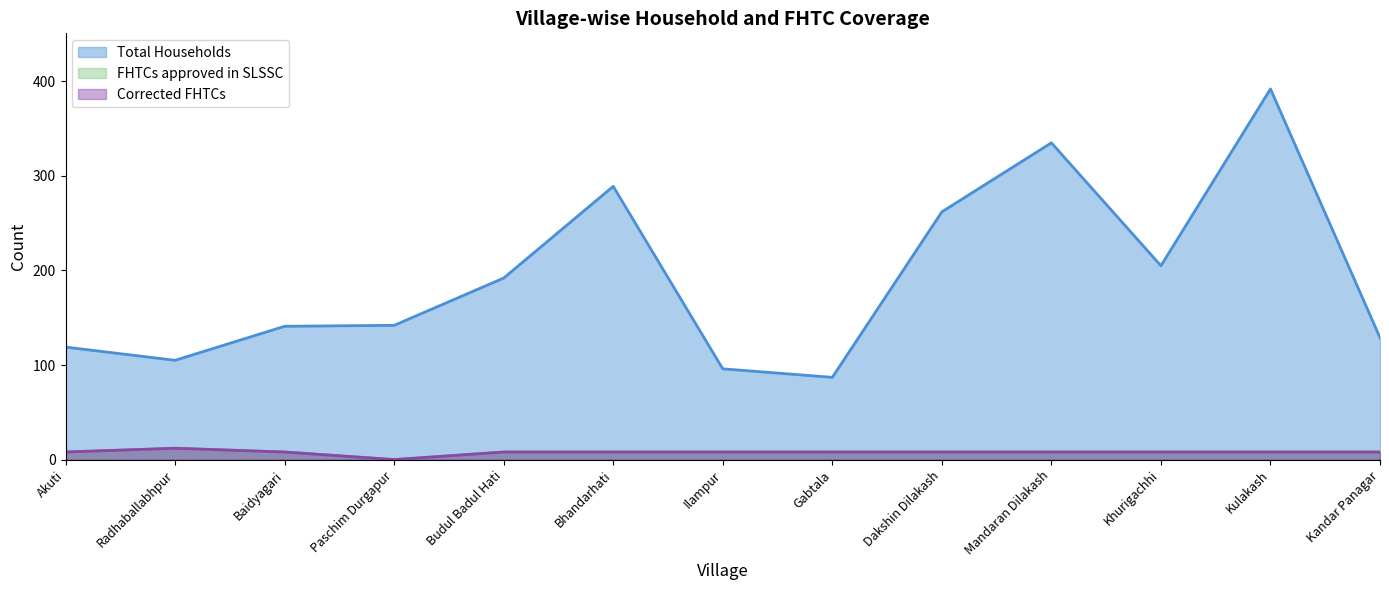

Which label corresponds to the smallest value in the chart?

Paschim Durgapur